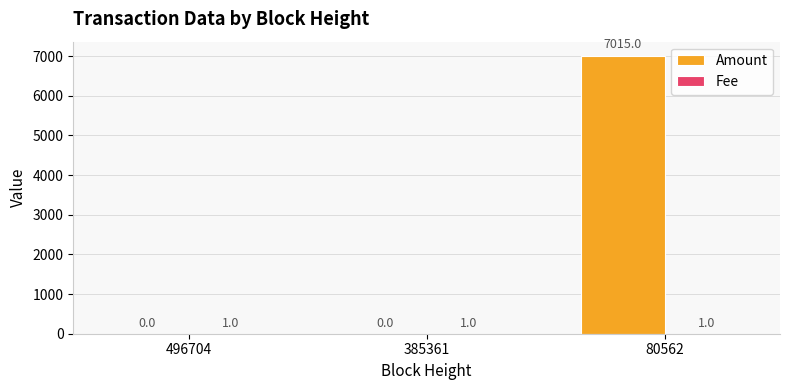

Between 496704 and 80562, which series saw the biggest shift?

Amount